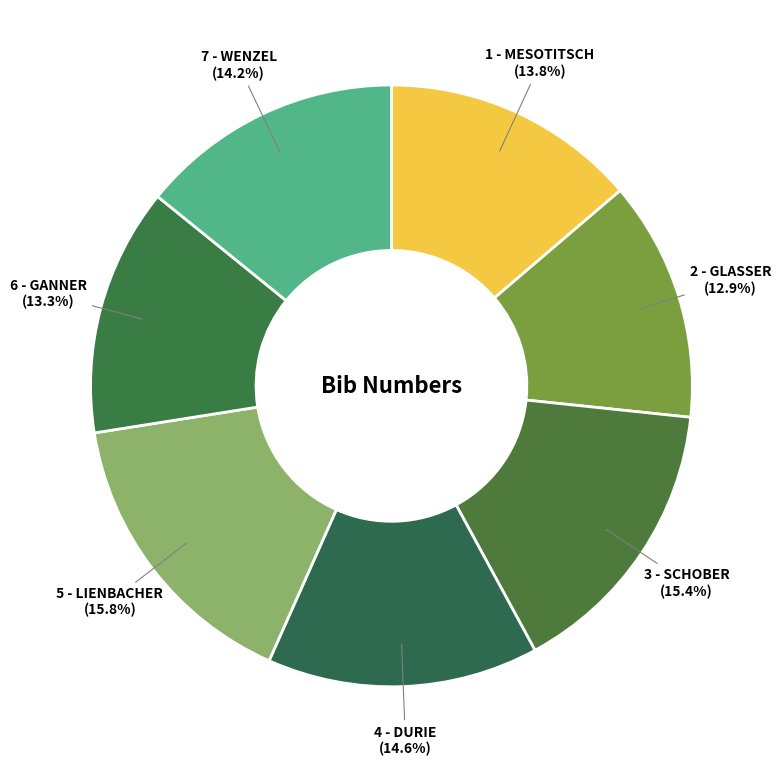

Does 3 - SCHOBER account for over 50% of the chart?

No